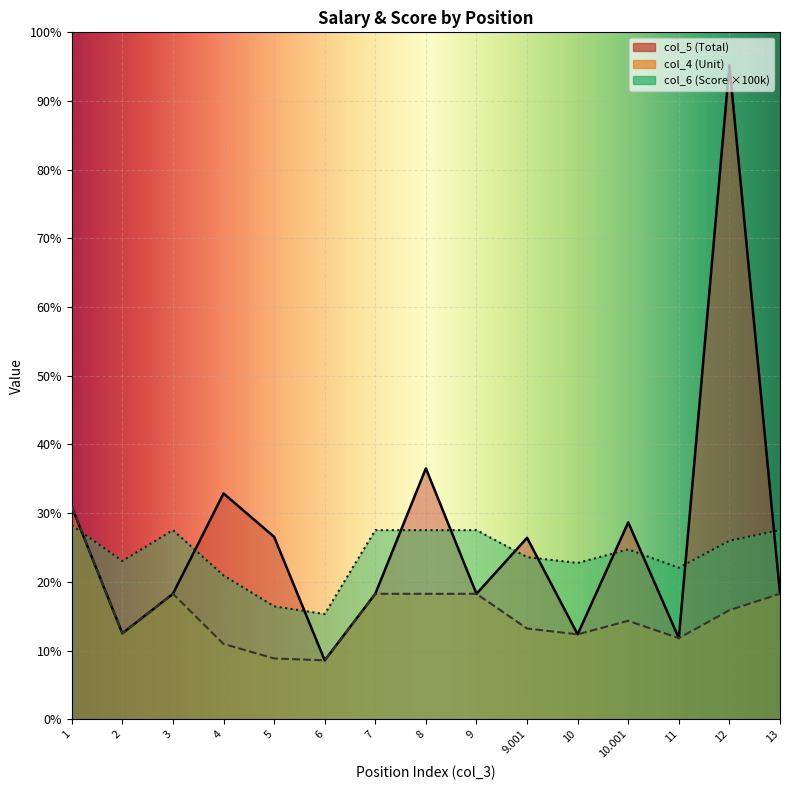

What position from the left is 11?

13